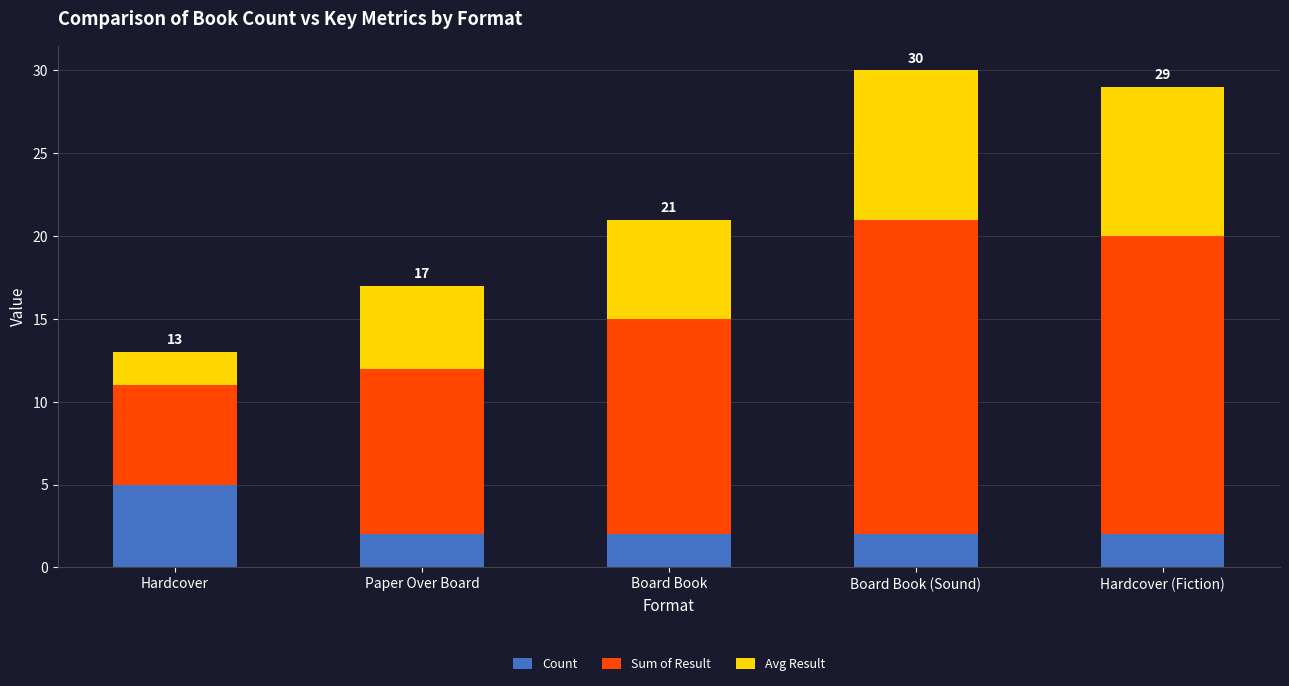

What is the average value of the Count series?

3